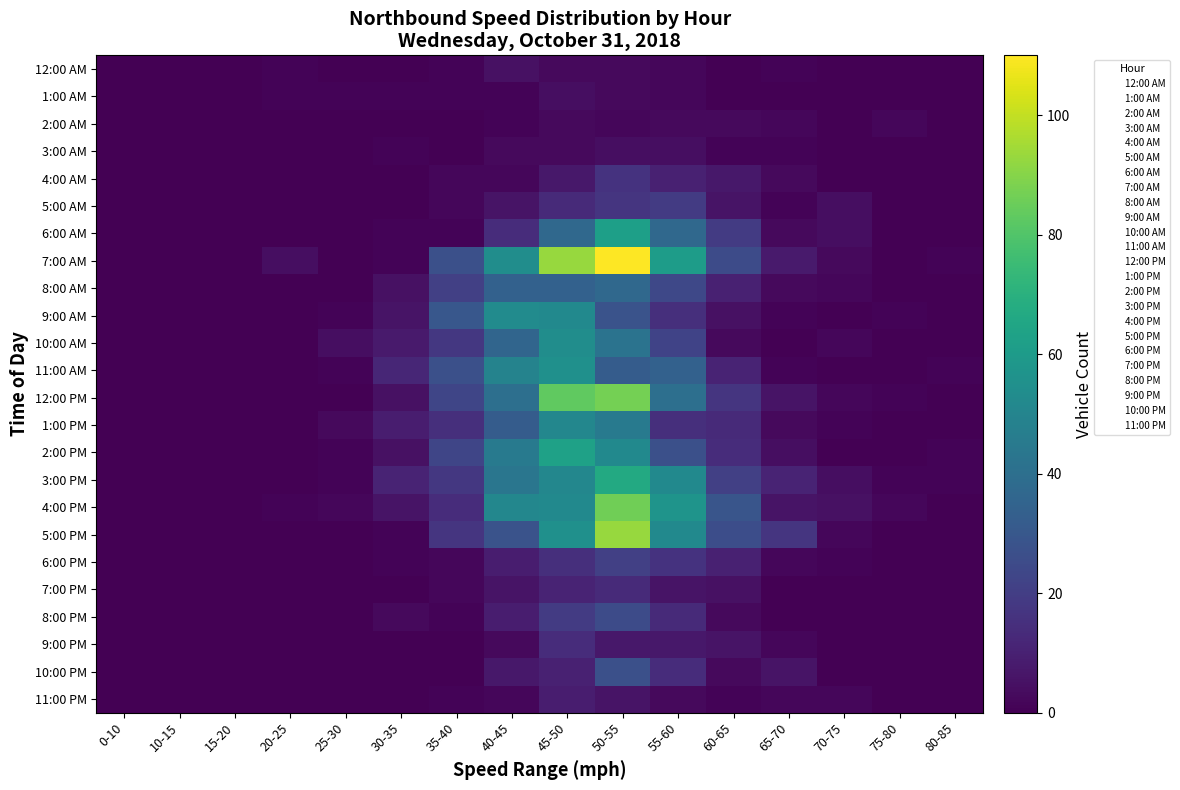

Rank the series at 35-40 from highest to lowest value.

9:00 AM, 7:00 AM, 11:00 AM, 12:00 PM, 2:00 PM, 8:00 AM, 10:00 AM, 3:00 PM, 5:00 PM, 1:00 PM, 4:00 PM, 4:00 AM, 5:00 AM, 6:00 PM, 7:00 PM, 12:00 AM, 1:00 AM, 6:00 AM, 8:00 PM, 11:00 PM, 2:00 AM, 3:00 AM, 9:00 PM, 10:00 PM